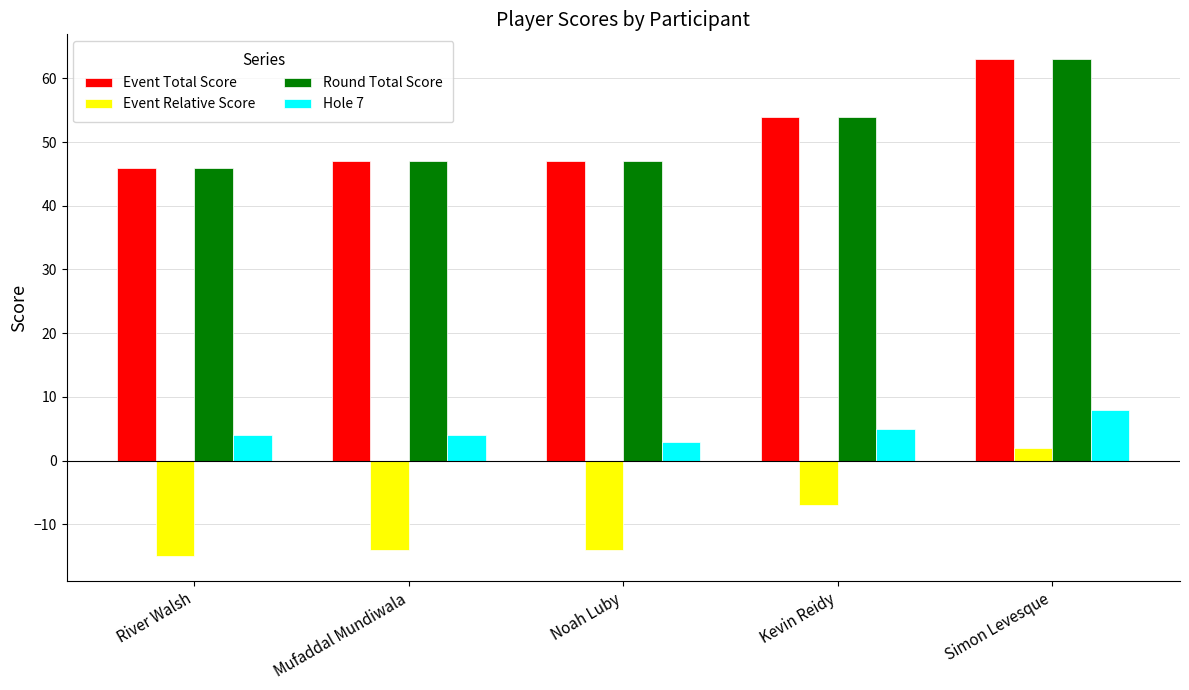

What is the spread (max minus min) of values at River Walsh?

61